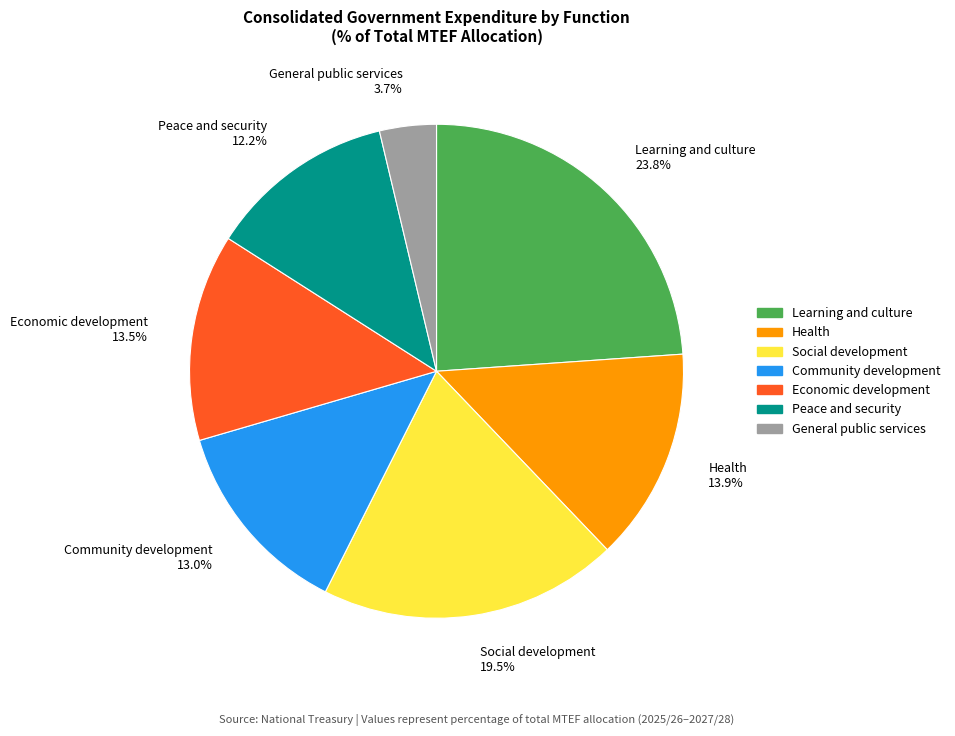

How many segments does this pie chart have?

7